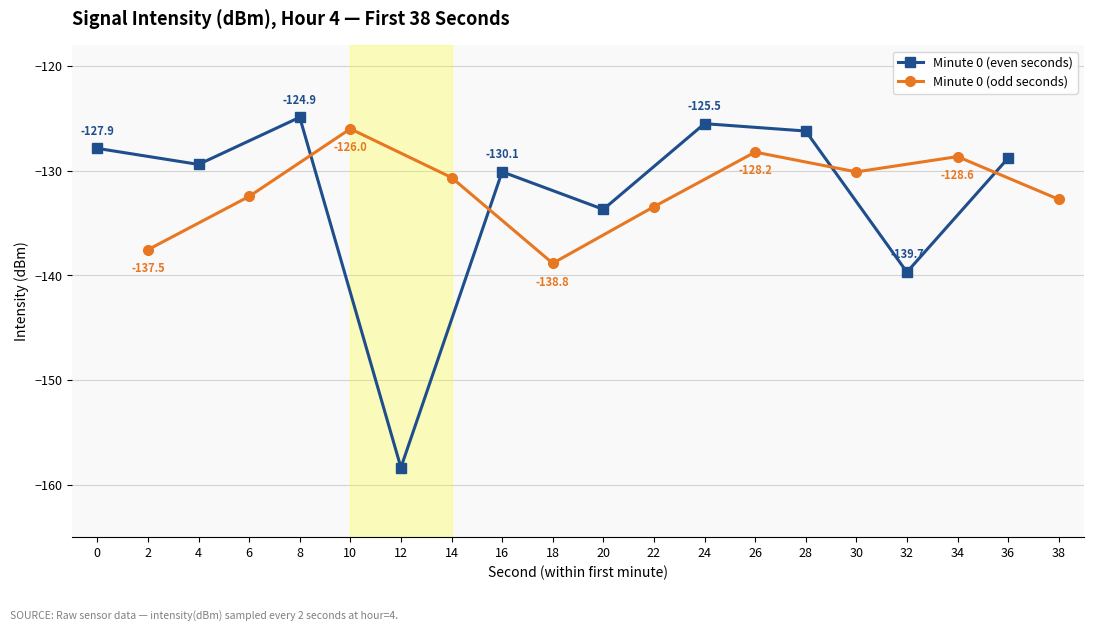

True or false: Minute 0 (even seconds) has more than 2 interior local peaks.

True